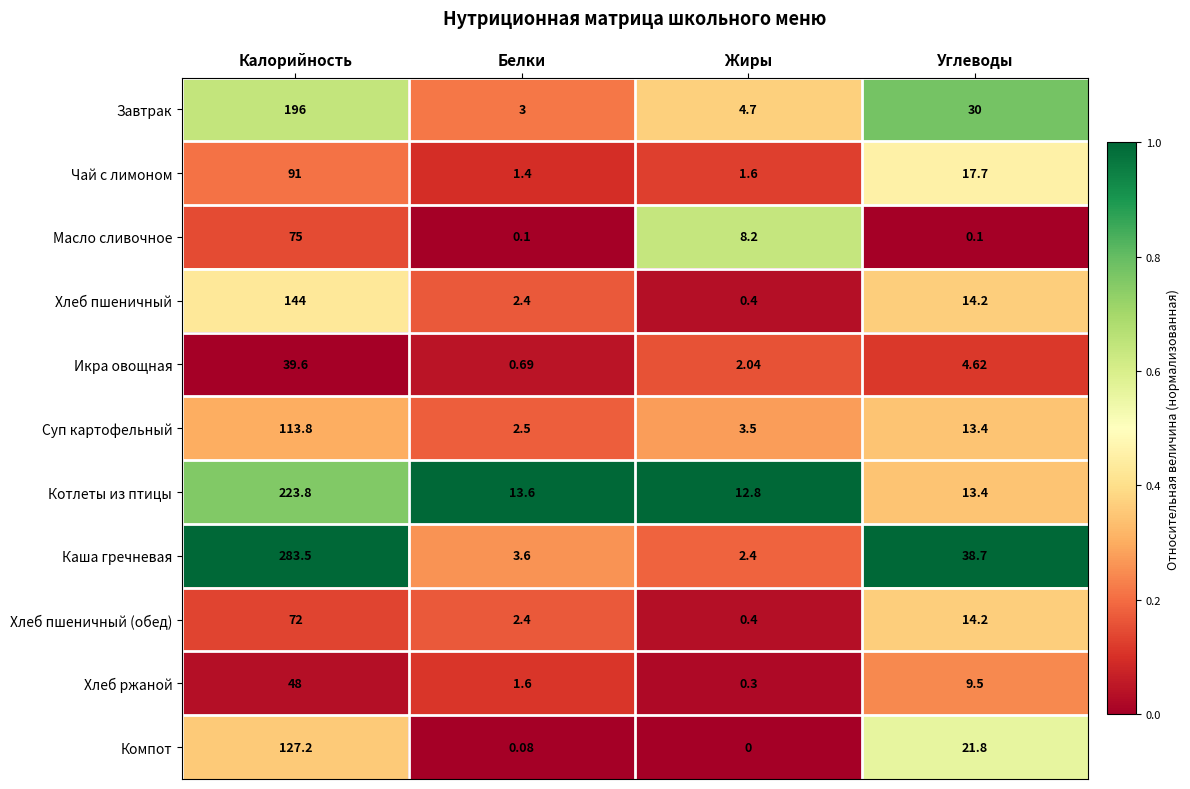

Which series has the largest range (max minus min)?

Каша гречневая